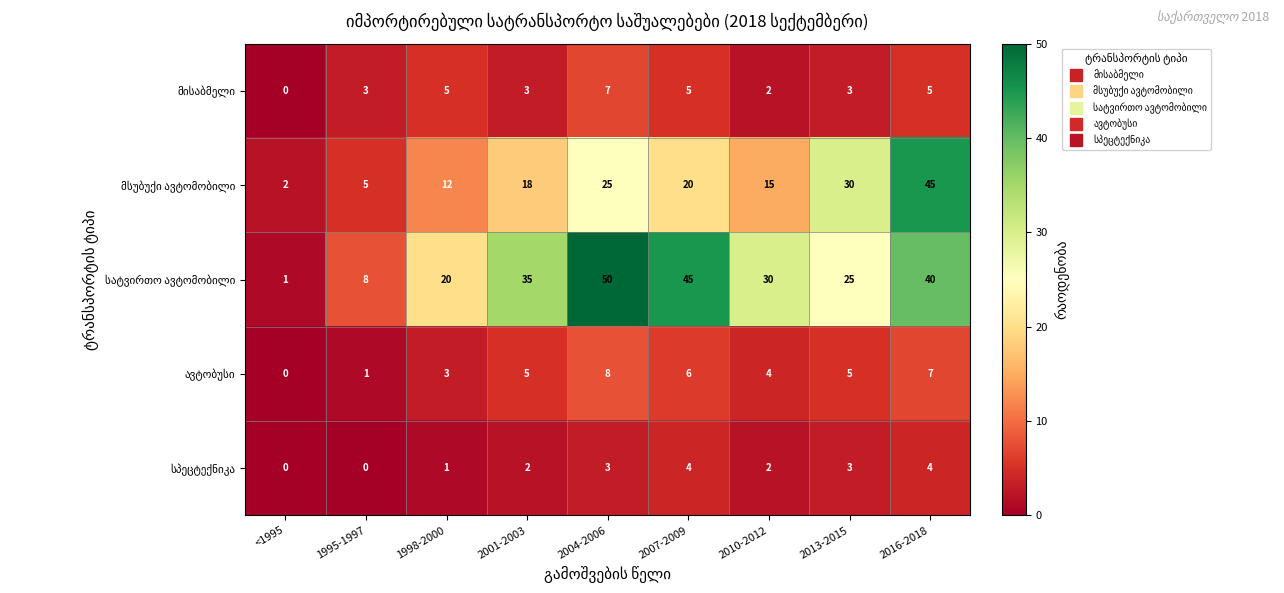

Which category has the highest value across all series?

2004-2006